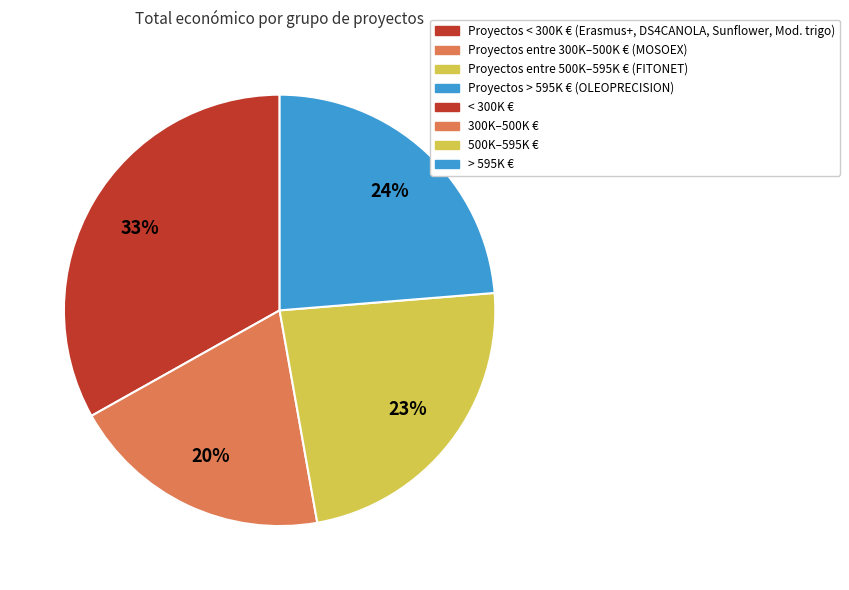

Is there any slice that represents more than half of the pie?

No